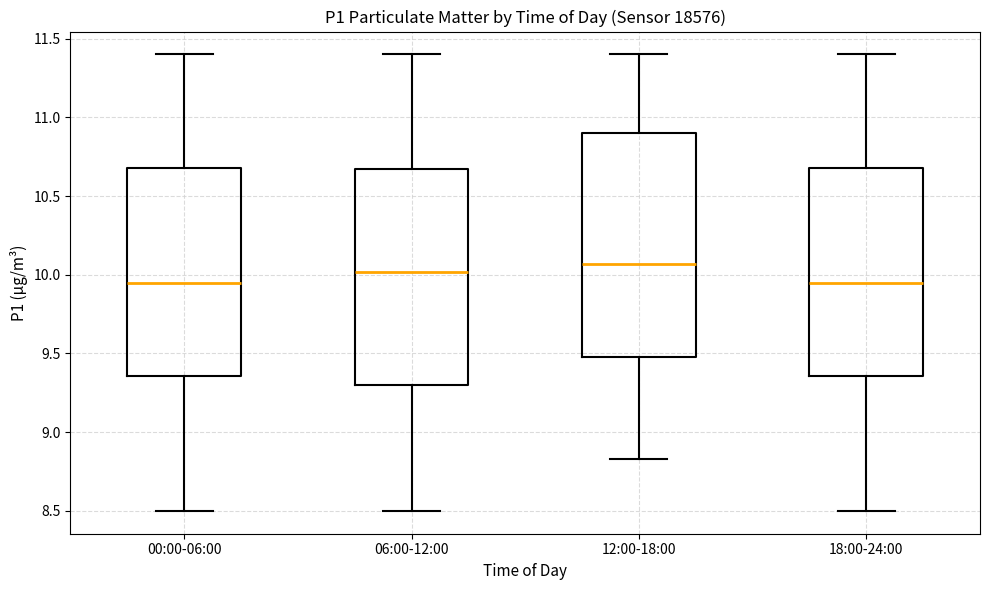

Comparing the boxes themselves (not the whiskers), which one is the tallest?

12:00-18:00